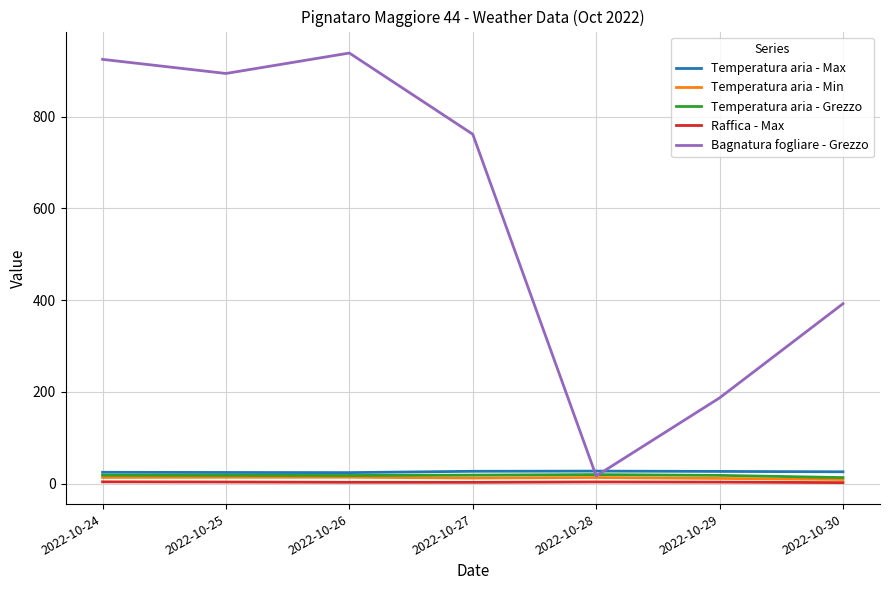

The value of Bagnatura fogliare - Grezzo at 2022-10-27 is 761.9. True or false?

True